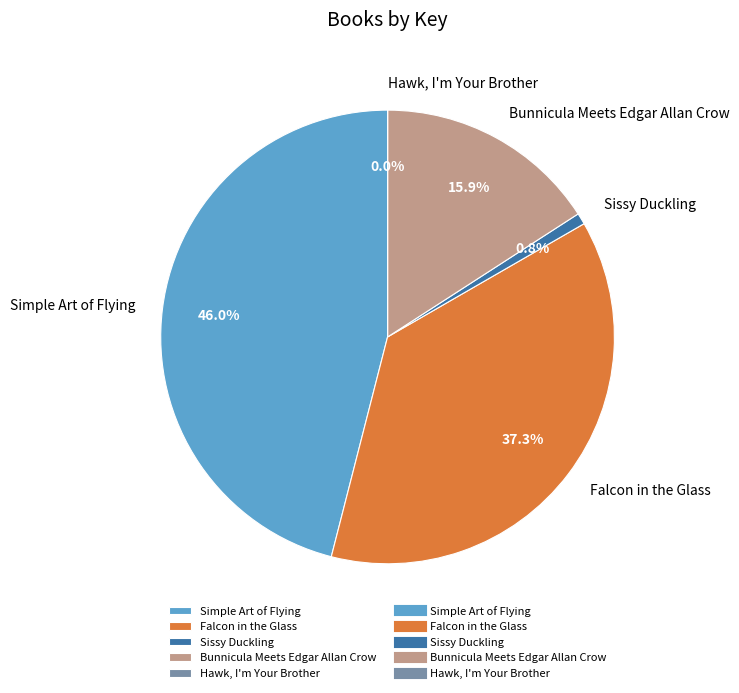

Between Falcon in the Glass and Bunnicula Meets Edgar Allan Crow, which is larger?

Falcon in the Glass